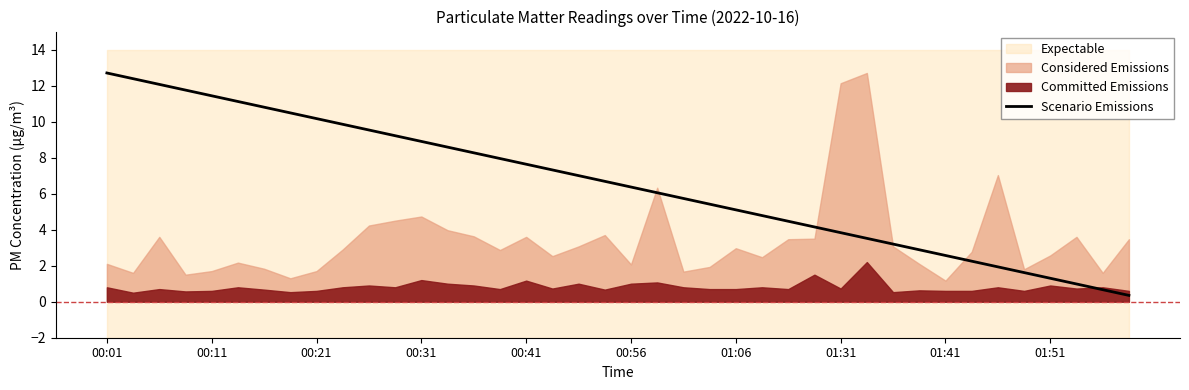

What is the highest value of the Scenario Emissions series?

12.7